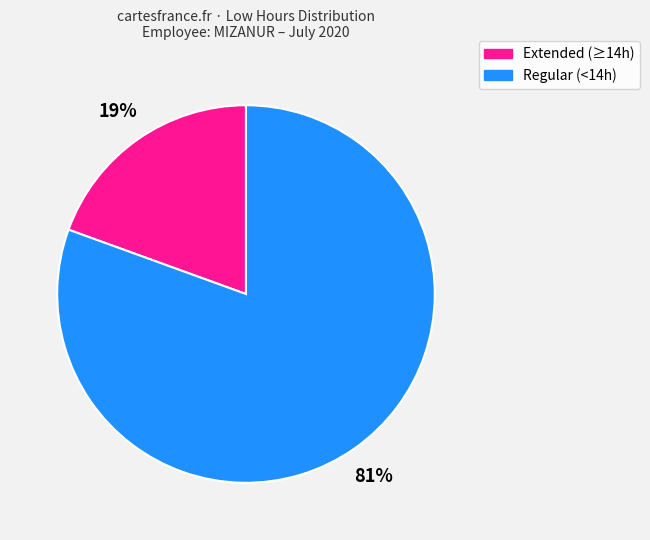

Is there any slice that represents more than half of the pie?

Yes